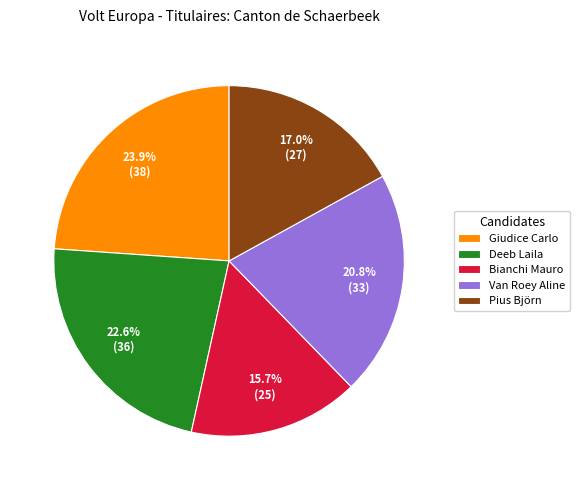

To the nearest percent, what is the combined percentage of Deeb Laila and Van Roey Aline?

43%